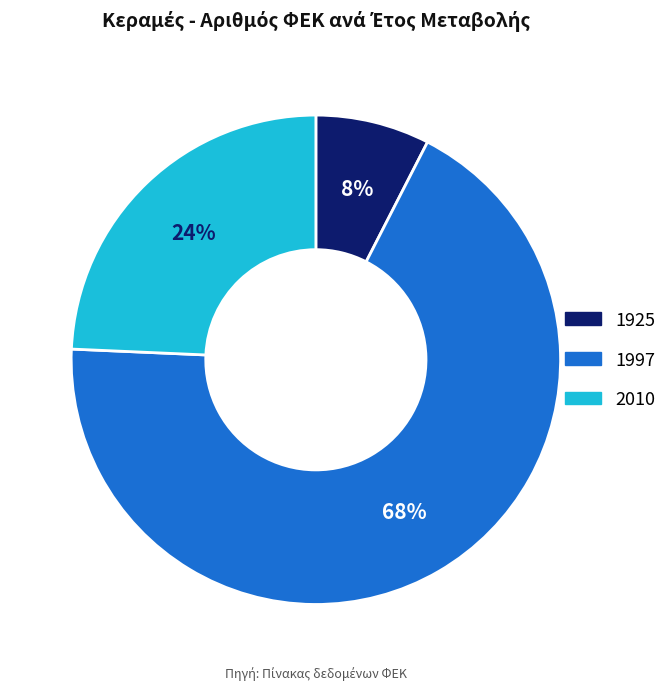

To the nearest percent, what is the average slice percentage?

33%